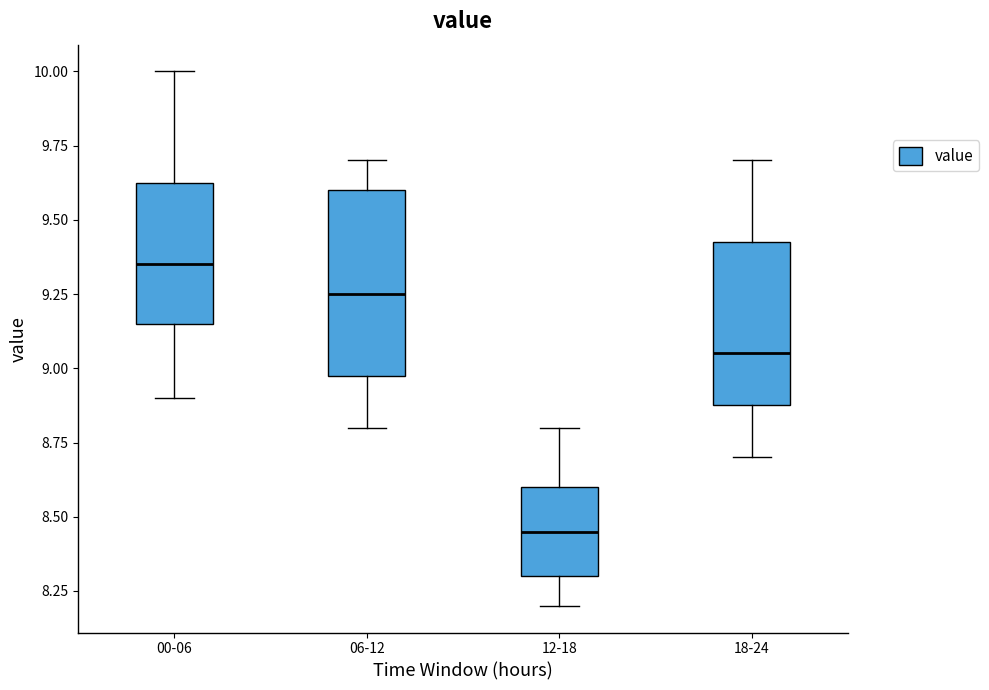

Comparing the boxes themselves (not the whiskers), which one is the tallest?

06-12